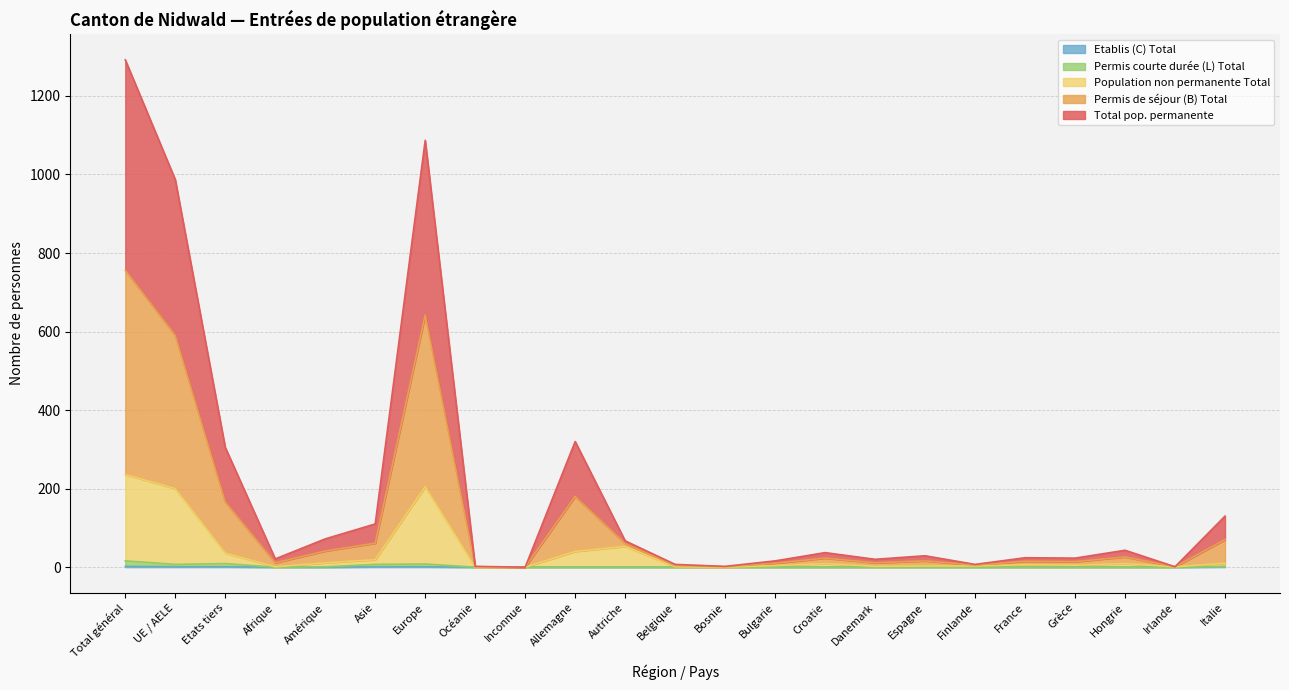

At how many categories does at least one series exceed 113?

6